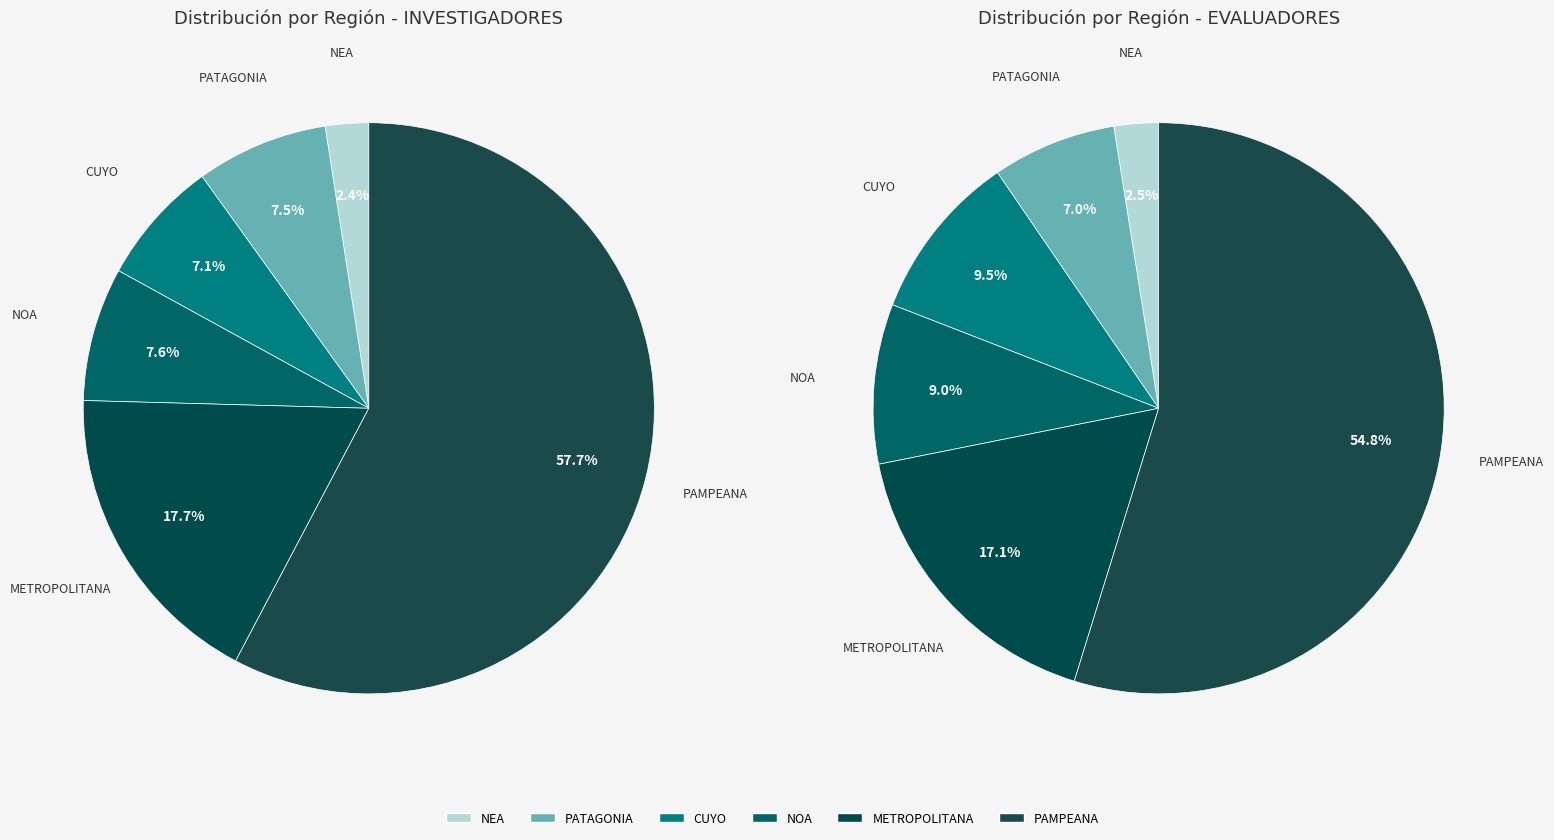

How much of the chart is everything except 3?

92.4%